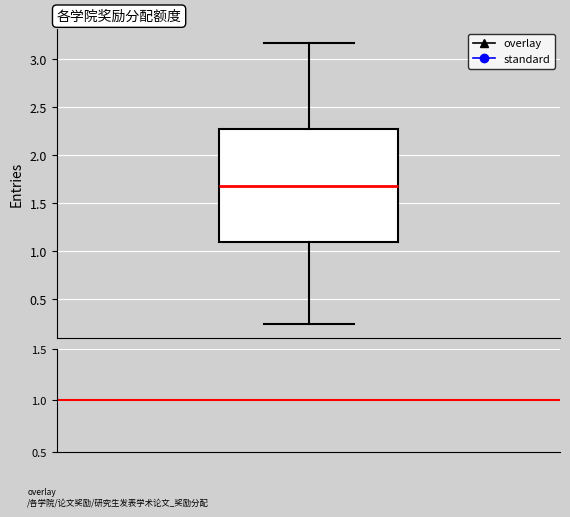

Transcribe this box plot: give where the median line is, the range the box spans, and where the two whiskers end, as read against the y-axis. The values are not printed on the chart, so give them approximately, as read against the axis.

median 1.70, box 1.10 to 2.25, whiskers 0.25 to 3.15